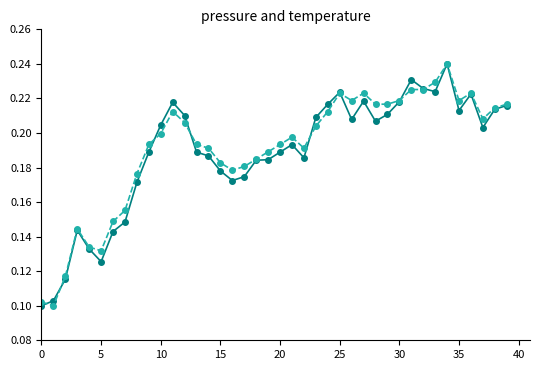

Reading left to right, what are all the values shown in this chart?

pressure: 0.1	0.1	0.1	0.1	0.1	0.1	0.1	0.1	0.2	0.2	0.2	0.2	0.2	0.2	0.2	0.2	0.2	0.2	0.2	0.2	0.2	0.2	0.2	0.2	0.2	0.2	0.2	0.2	0.2	0.2	0.2	0.2	0.2	0.2	0.2	0.2	0.2	0.2	0.2	0.2
temperature: 0.1	0.1	0.1	0.1	0.1	0.1	0.1	0.2	0.2	0.2	0.2	0.2	0.2	0.2	0.2	0.2	0.2	0.2	0.2	0.2	0.2	0.2	0.2	0.2	0.2	0.2	0.2	0.2	0.2	0.2	0.2	0.2	0.2	0.2	0.2	0.2	0.2	0.2	0.2	0.2